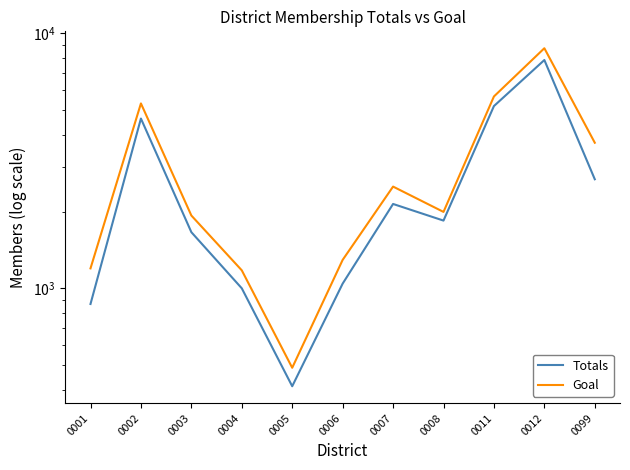

True or false: Totals and Goal intersect in this chart.

False